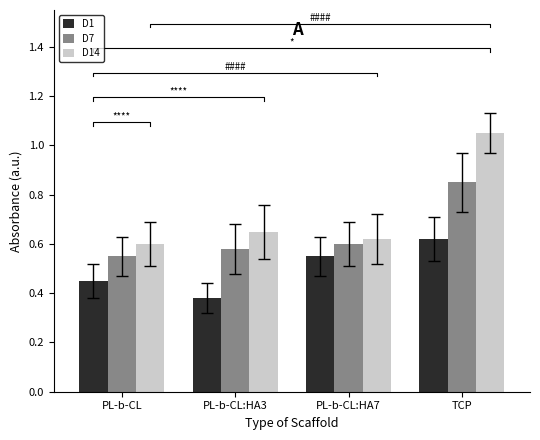

Is it true that D14 equals 0.2 at PL-b-CL:HA7?

False